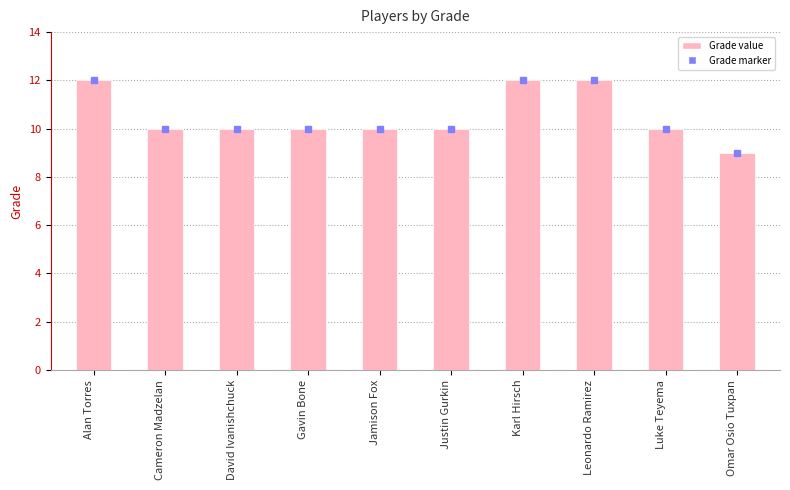

What is the sum of the values at Luke Teyema and Cameron Madzelan?

20